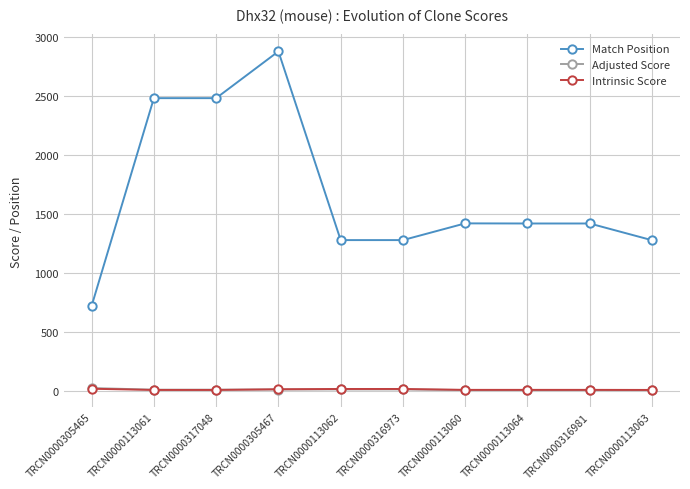

What is the value of the Match Position point at the 10th from the left?

1276.0